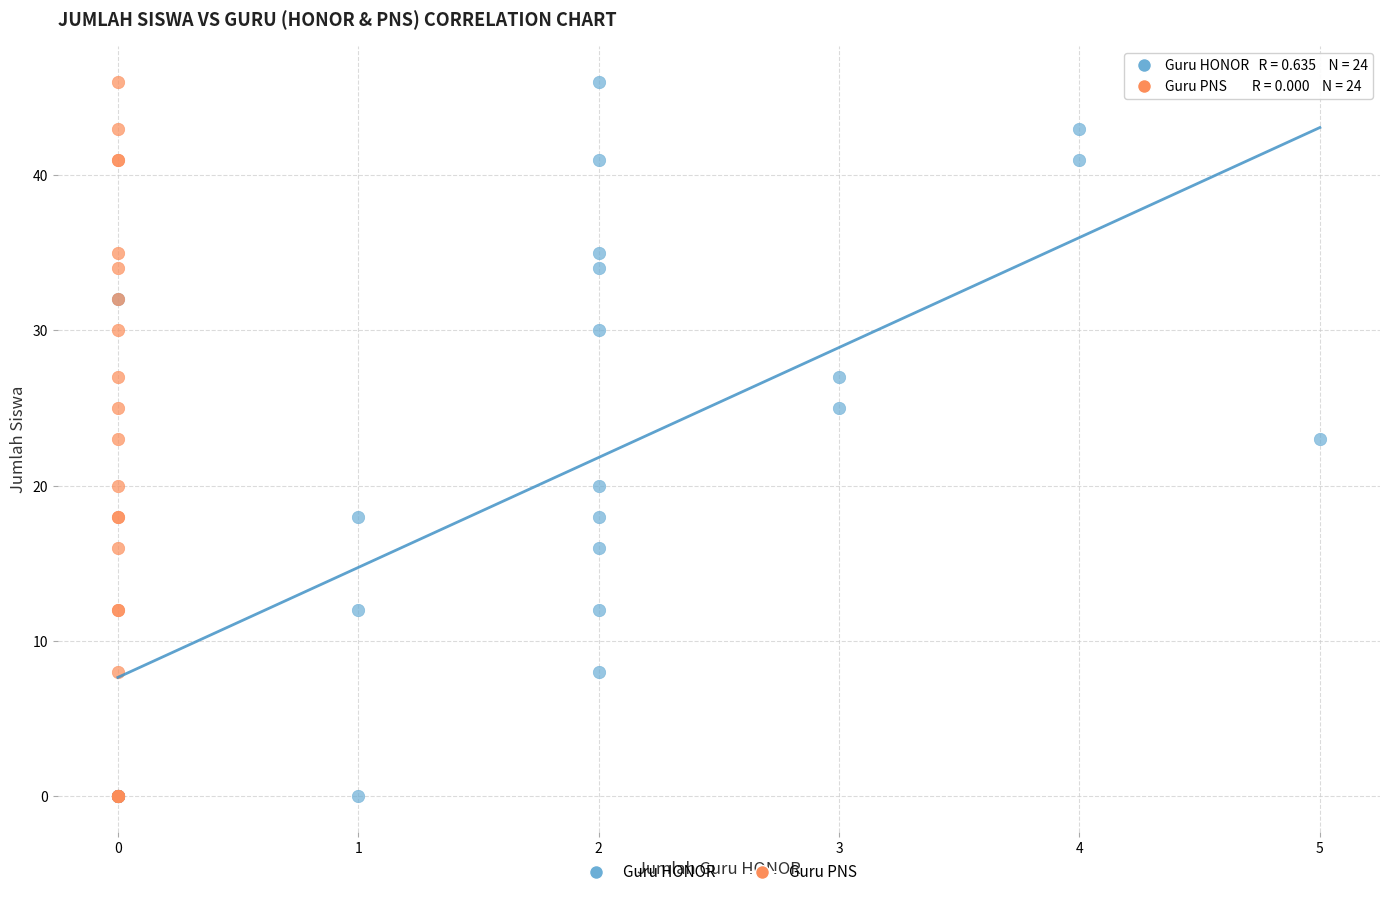

What are all the series names shown in the legend?

Guru HONOR, Guru PNS